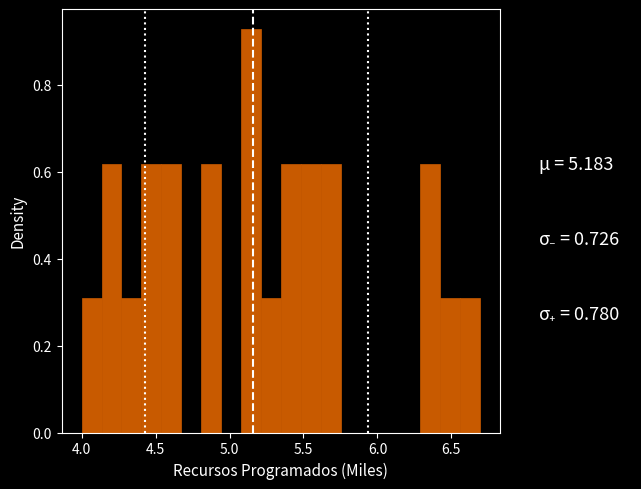

Around what value on the x-axis is the tallest bar? Give the approximate position of its centre, as read against the axis.

5.15